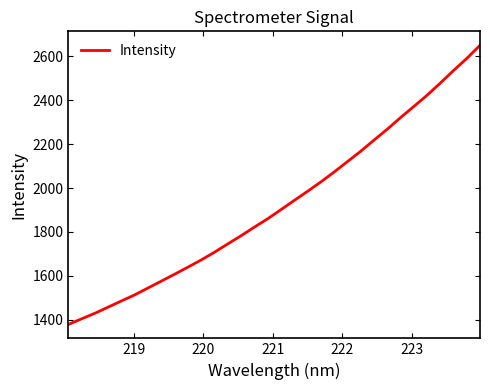

What is the smallest value displayed?

1379.4